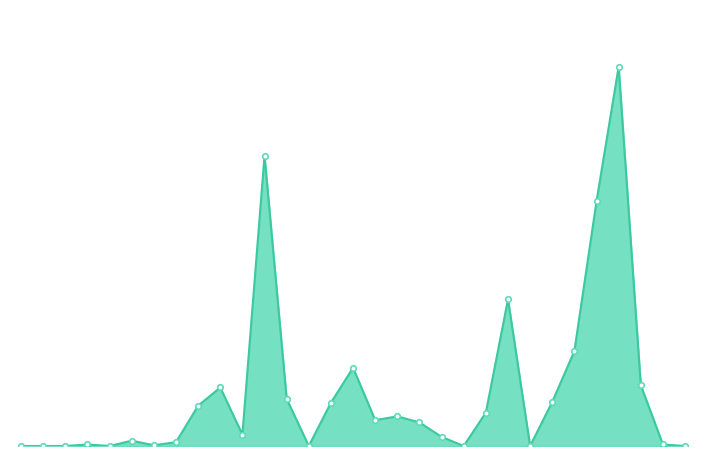

What is the difference between the maximum and minimum values?

99.8